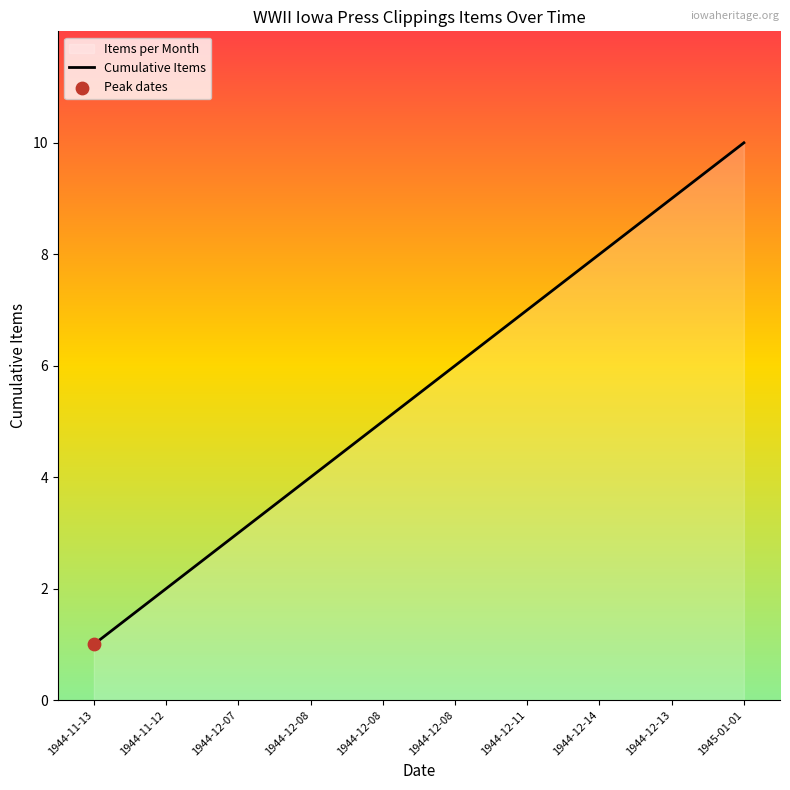

Approximately how many times larger is the value at 1944-12-08 compared to 1944-11-12?

2.5